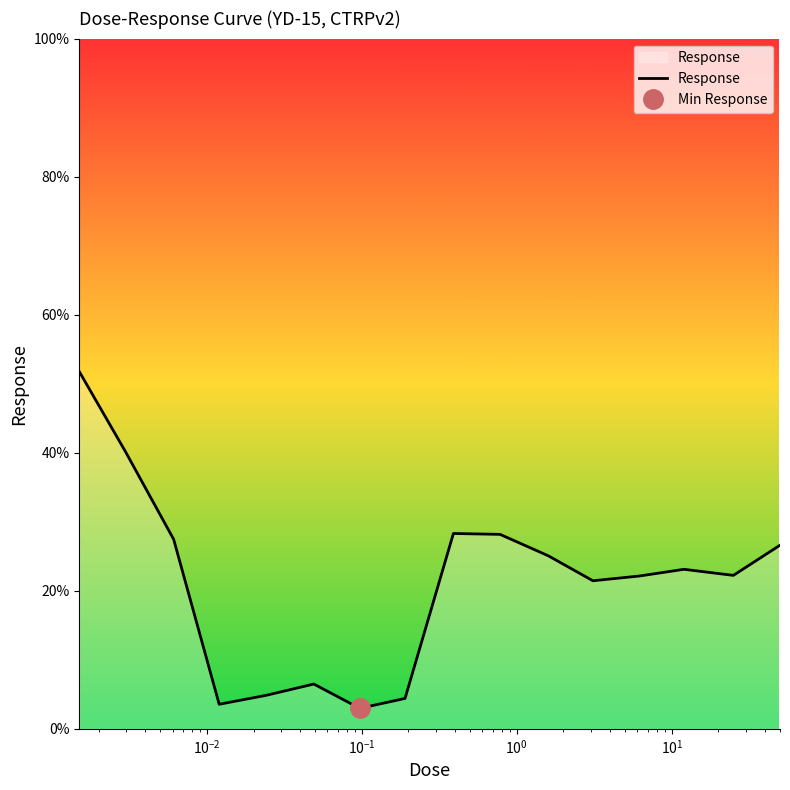

What is the highest value of the Response series?

51.8